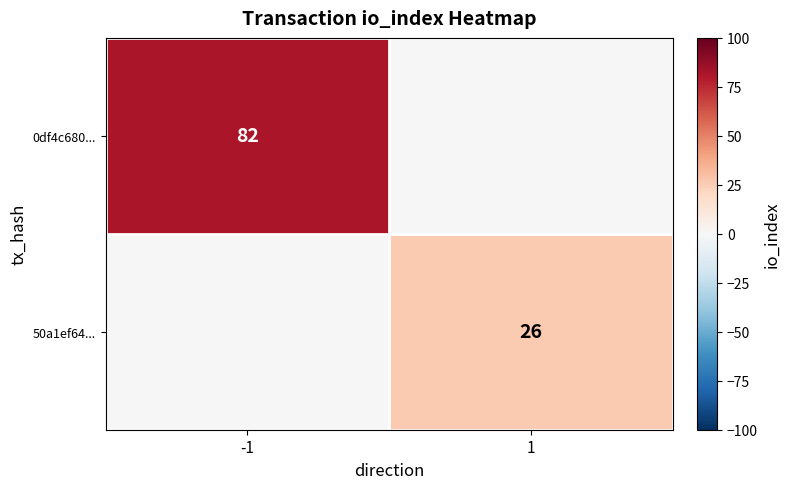

Is it true that 50a1ef64... equals 26 at 1?

True